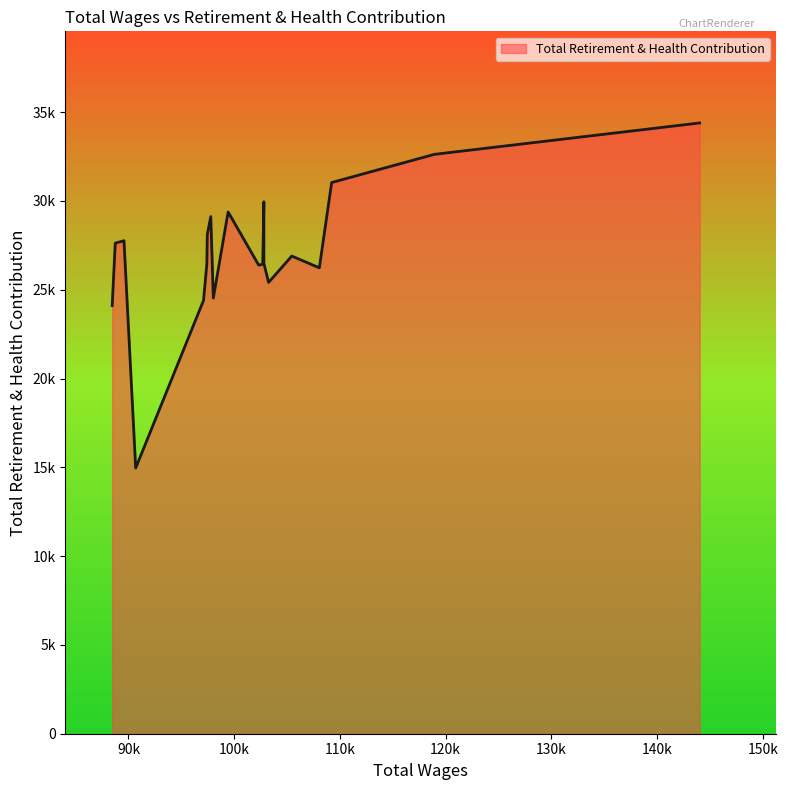

True or false: the data has more than 2 interior local peaks.

True